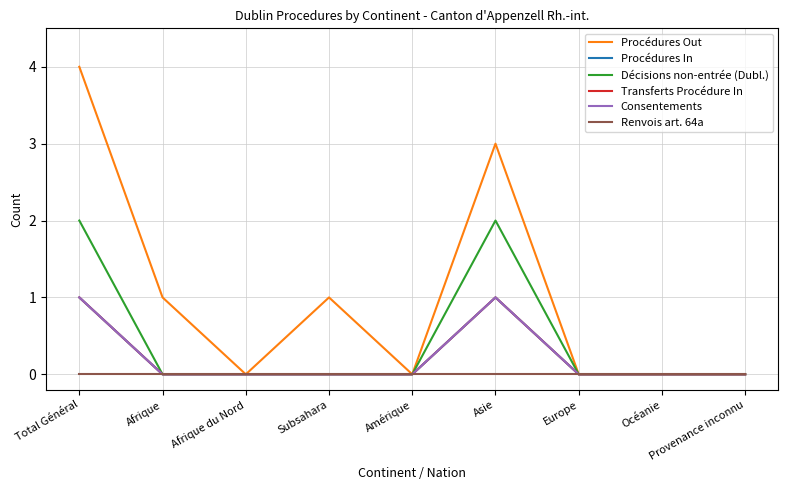

Is it true that Procédures Out equals 0 at Océanie?

True